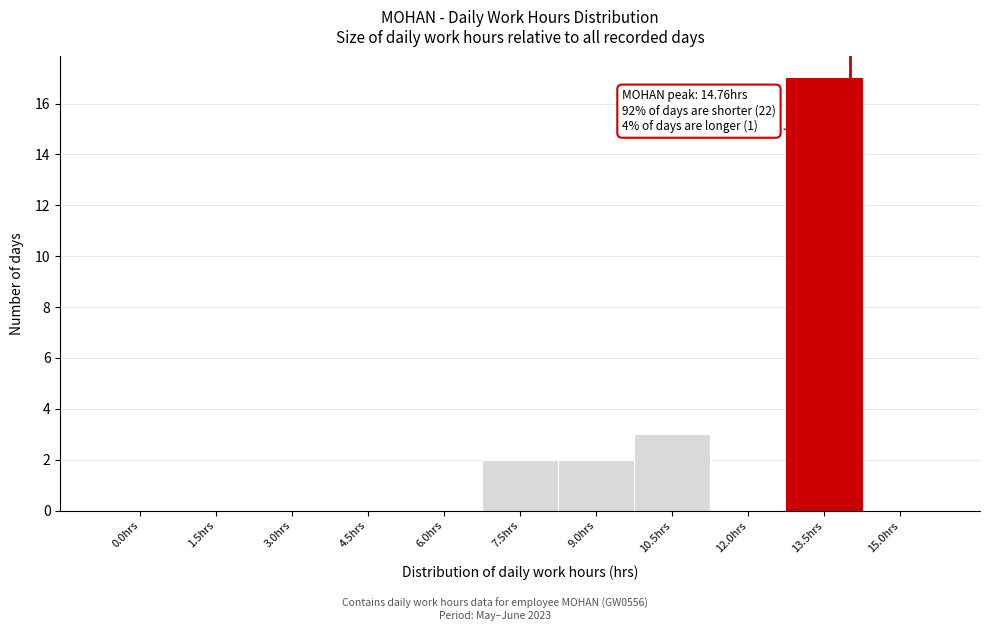

Reading left to right, what are all the values shown in this chart?

0.0hrs=0	1.5hrs=0	3.0hrs=0	4.5hrs=0	6.0hrs=0	7.5hrs=2	9.0hrs=2	10.5hrs=3	12.0hrs=0	13.5hrs=17	15.0hrs=0